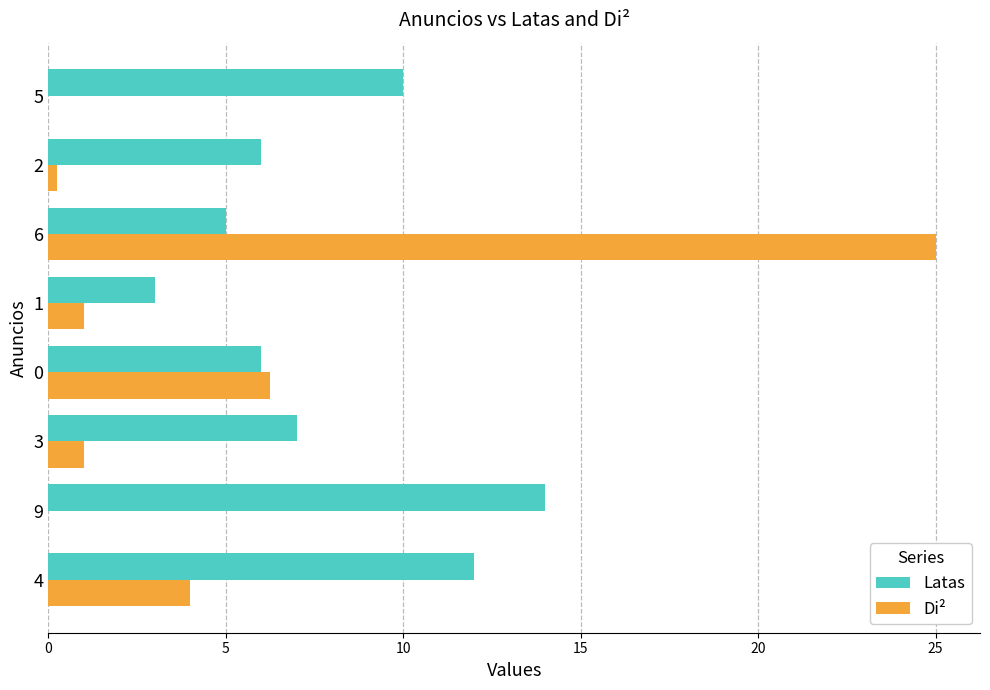

Which series has the widest spread of values?

Di²